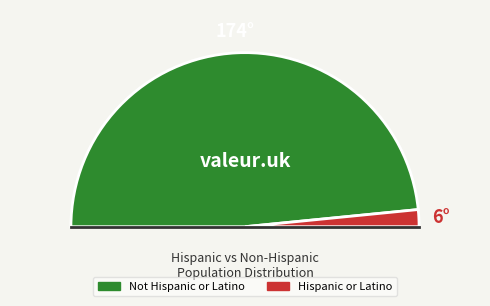

The Hispanic or Latino slice represents 3% of the pie. True or false?

True